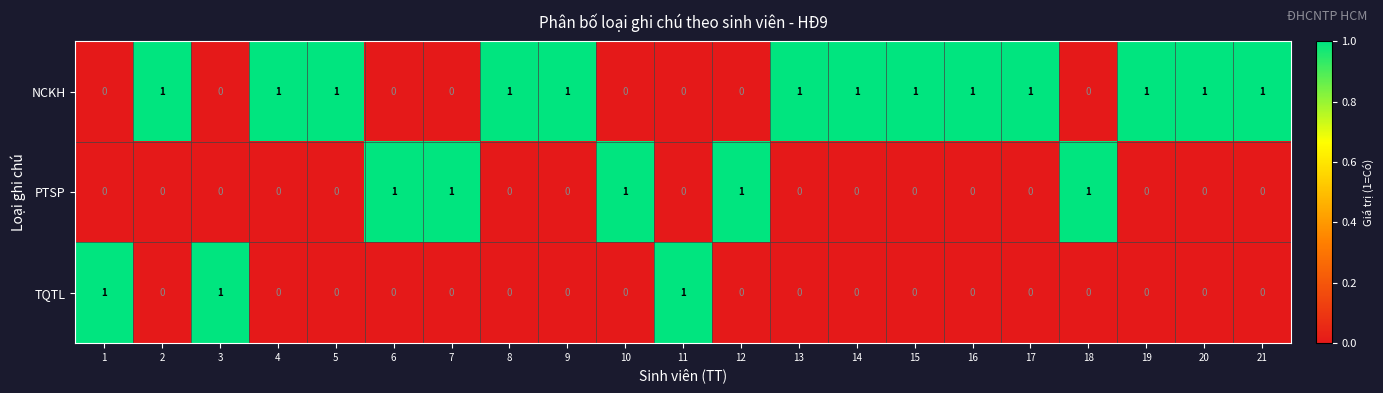

What is the sum of all TQTL values?

3